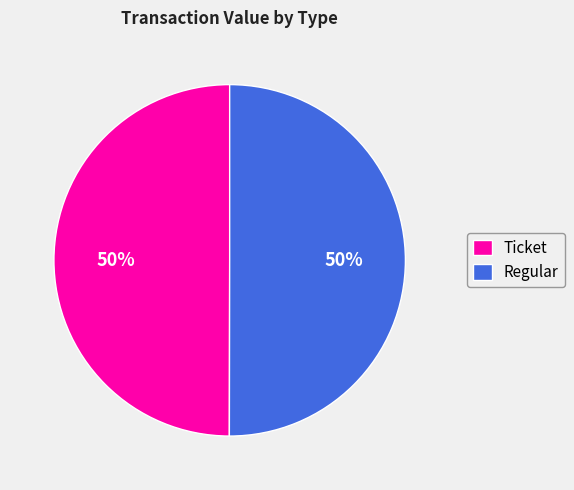

To the nearest percent, what is the average slice percentage?

50%